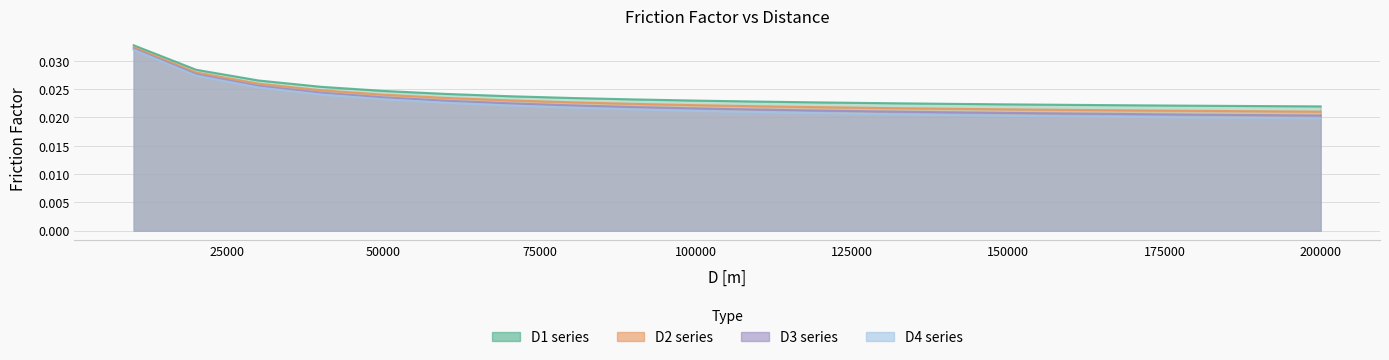

Does the chart have visible grid lines?

Yes